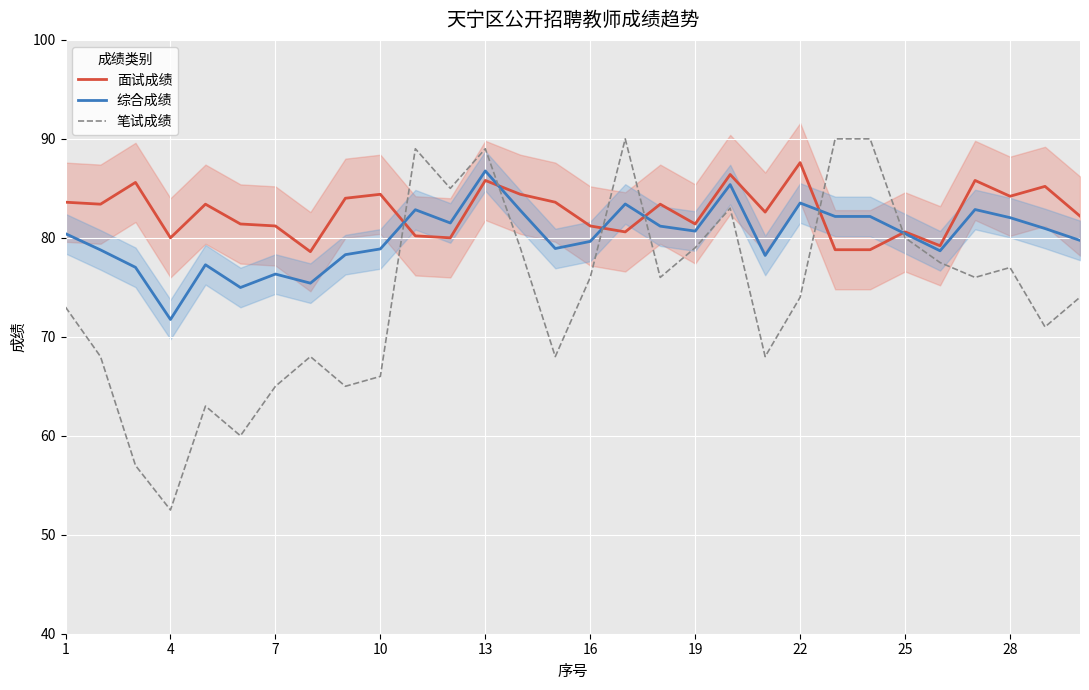

True or false: 笔试成绩 and 面试成绩 intersect in this chart.

True